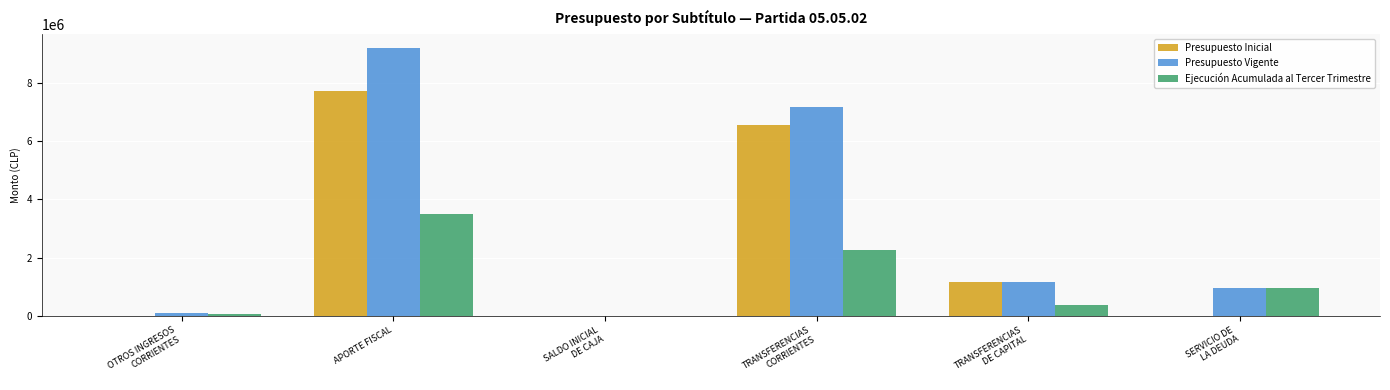

What is the sum of all Ejecución Acumulada al Tercer Trimestre values?

7120124